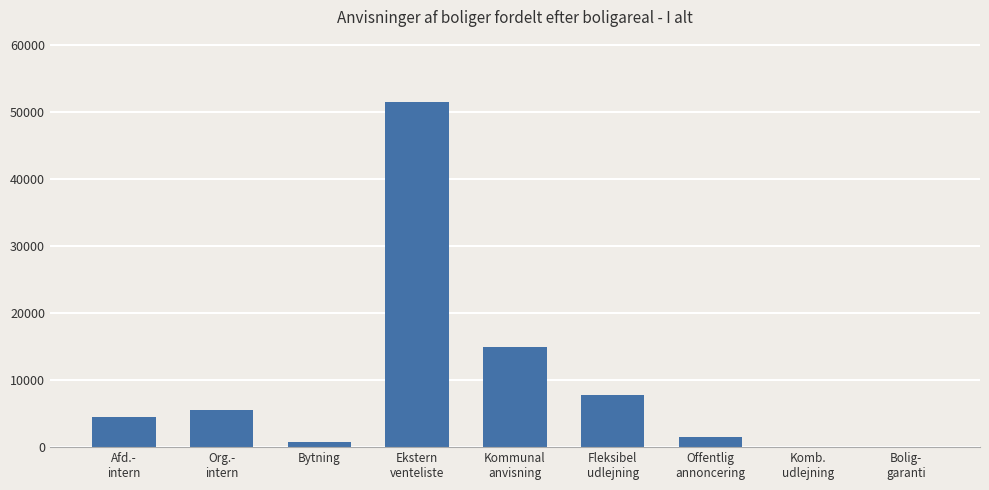

How many series are shown in this chart?

1